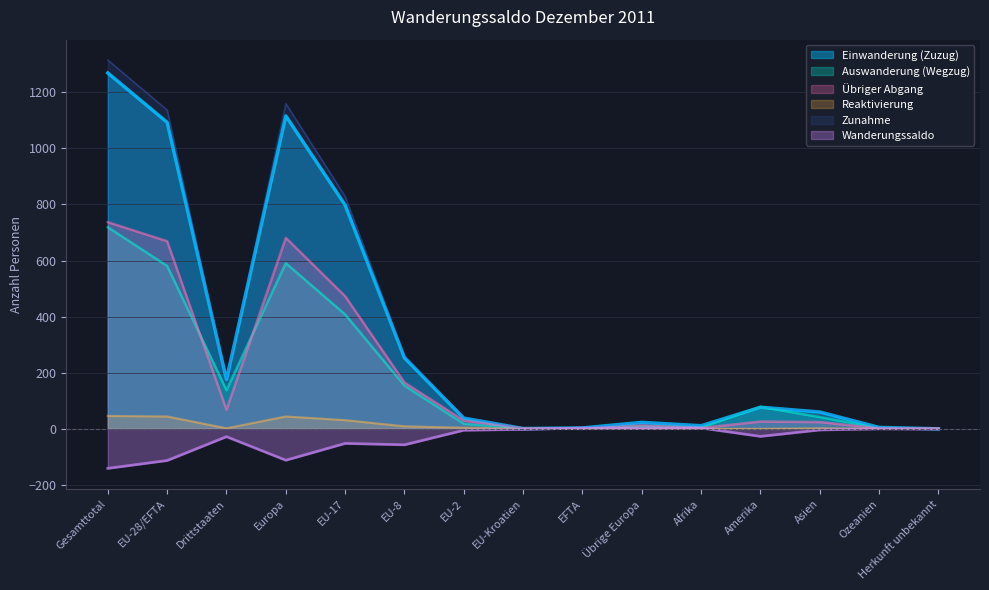

What position from the right is Europa?

12